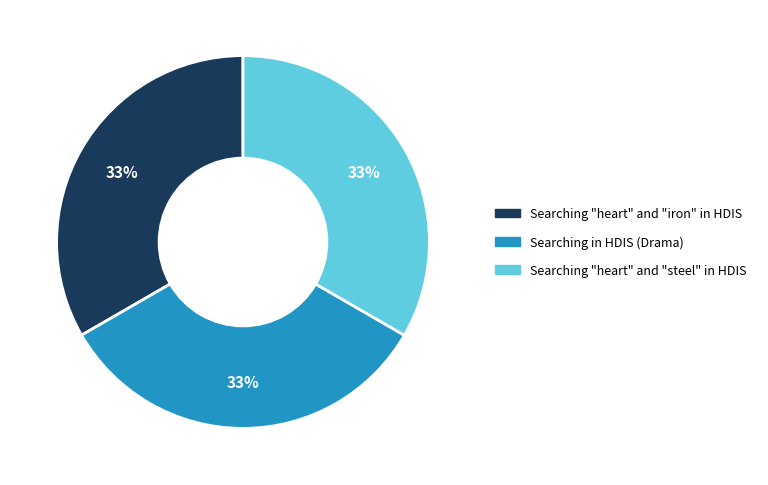

Approximately how many times larger is the value at Searching "heart" and "steel" in HDIS compared to Searching in HDIS (Drama)?

1.0